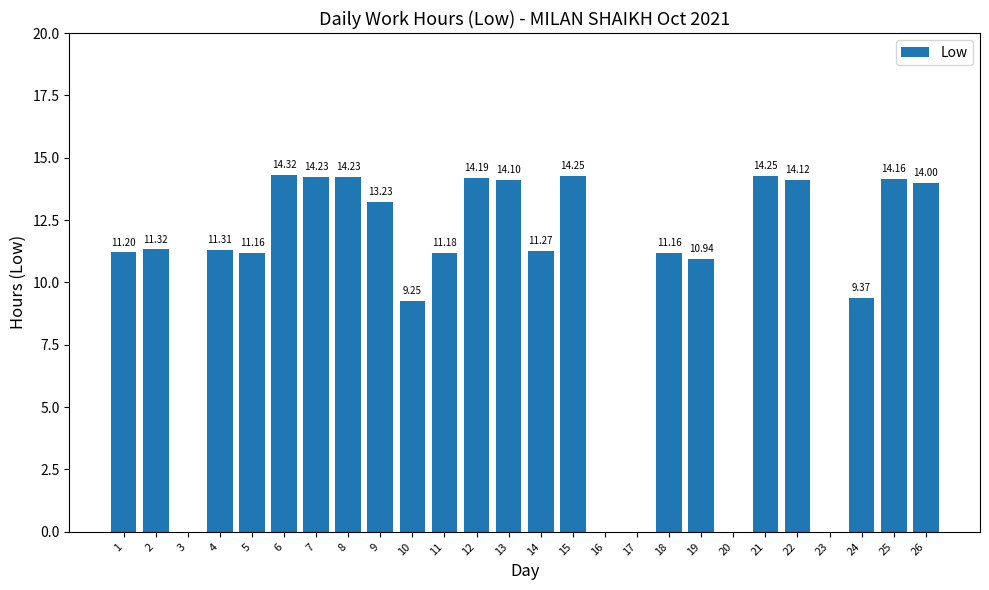

What is the sum of the values at 23 and 24?

9.4